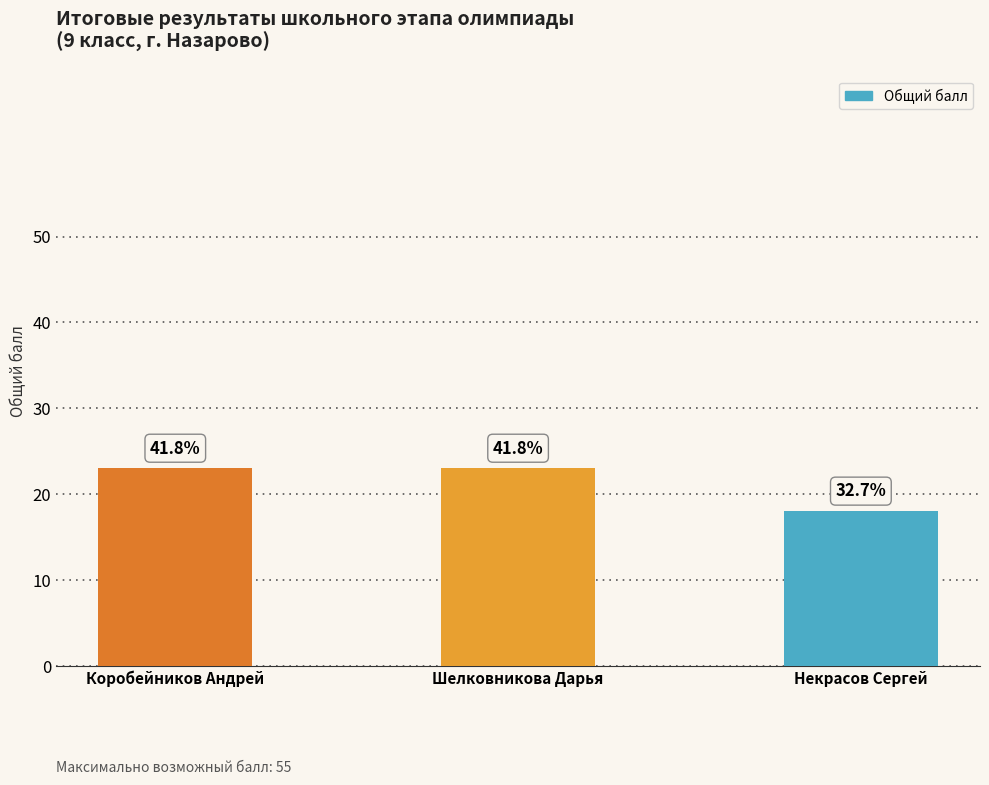

What is the label of the 2nd bar from the left?

Шелковникова Дарья